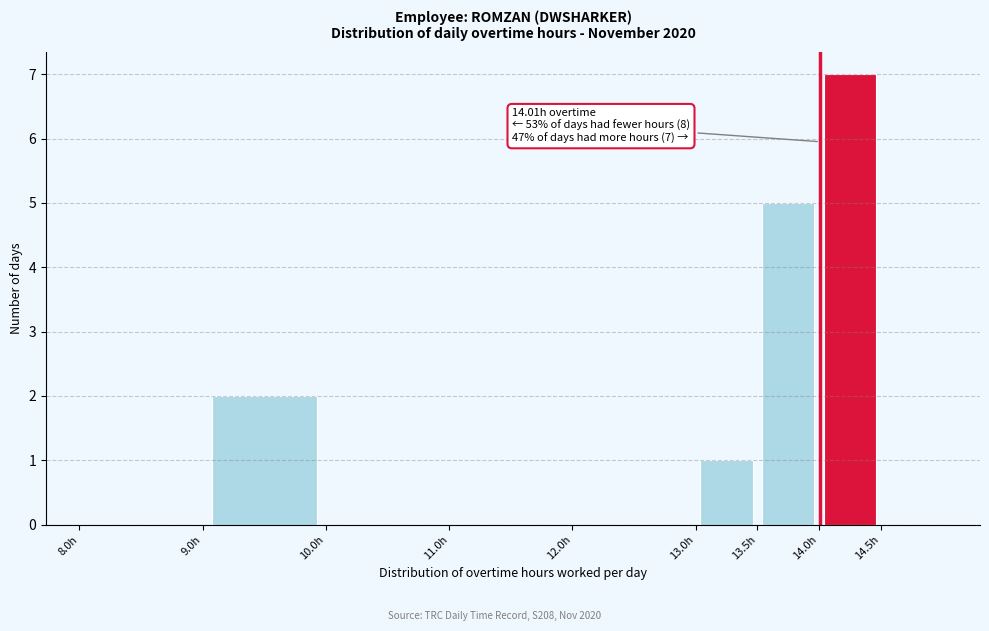

Over which range of the x-axis is the bar tallest?

14.0 to 14.5